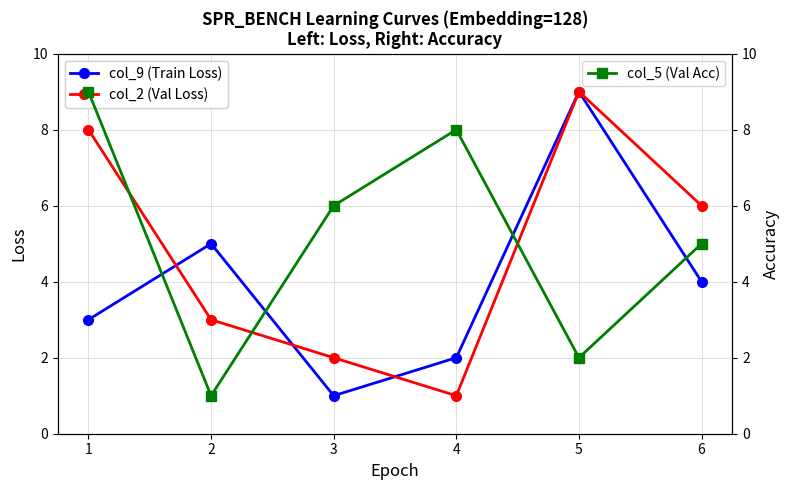

Where does the col_9 (Train Loss) series first go above 4?

2